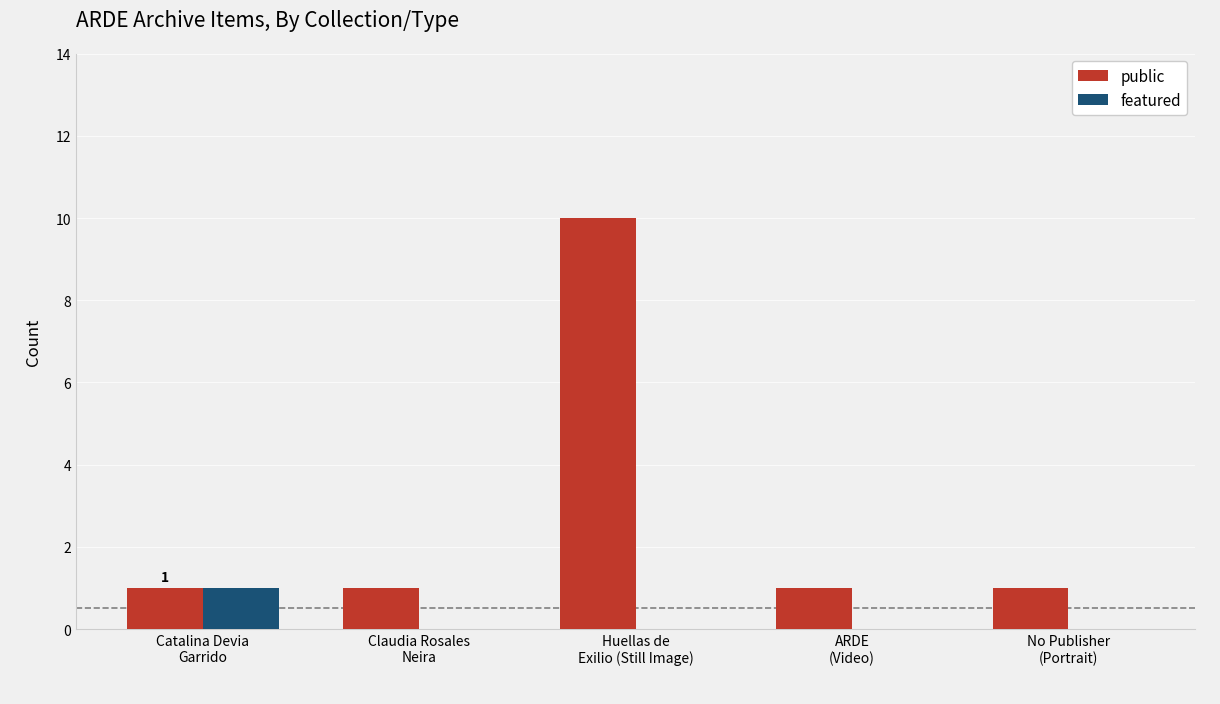

True or false: featured has a value of 1 at Catalina Devia
Garrido.

True